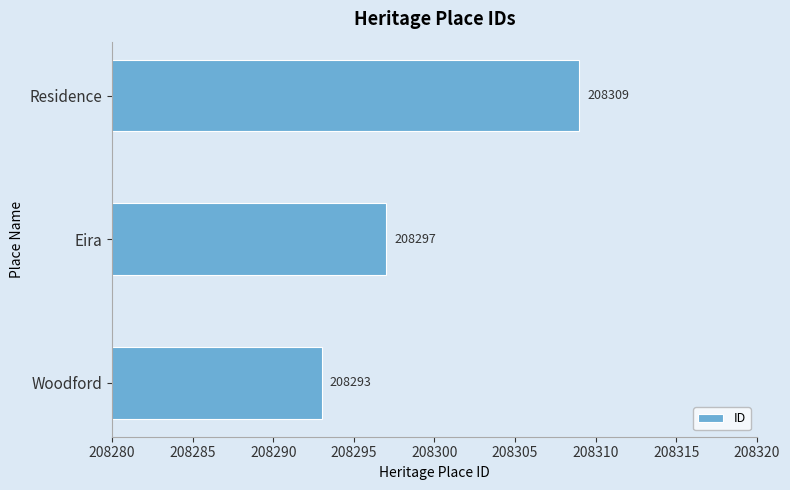

Reading top to bottom, list all the values displayed in this chart.

Residence=208309	Eira=208297	Woodford=208293